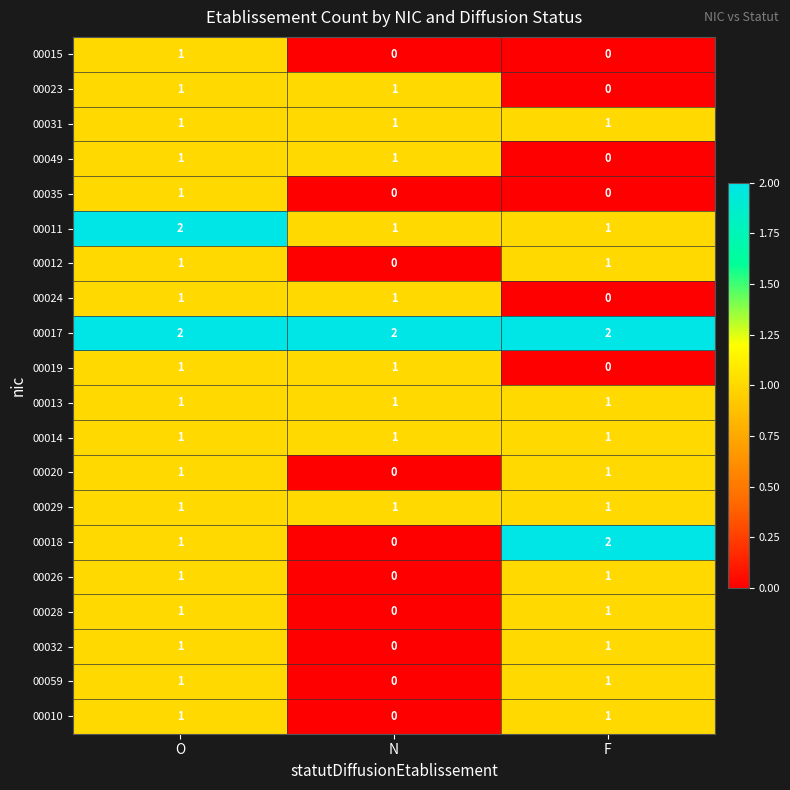

At how many categories does at least one series exceed 1?

3